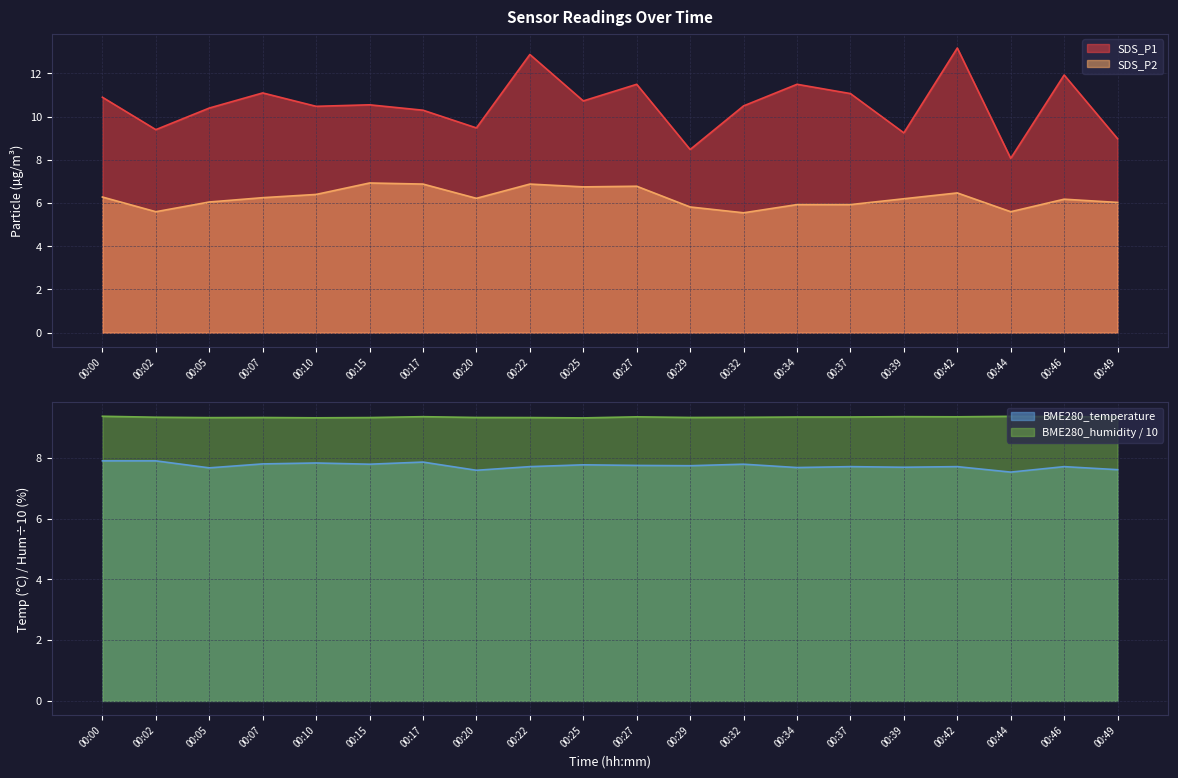

Which series has the largest total across all categories?

SDS_P1